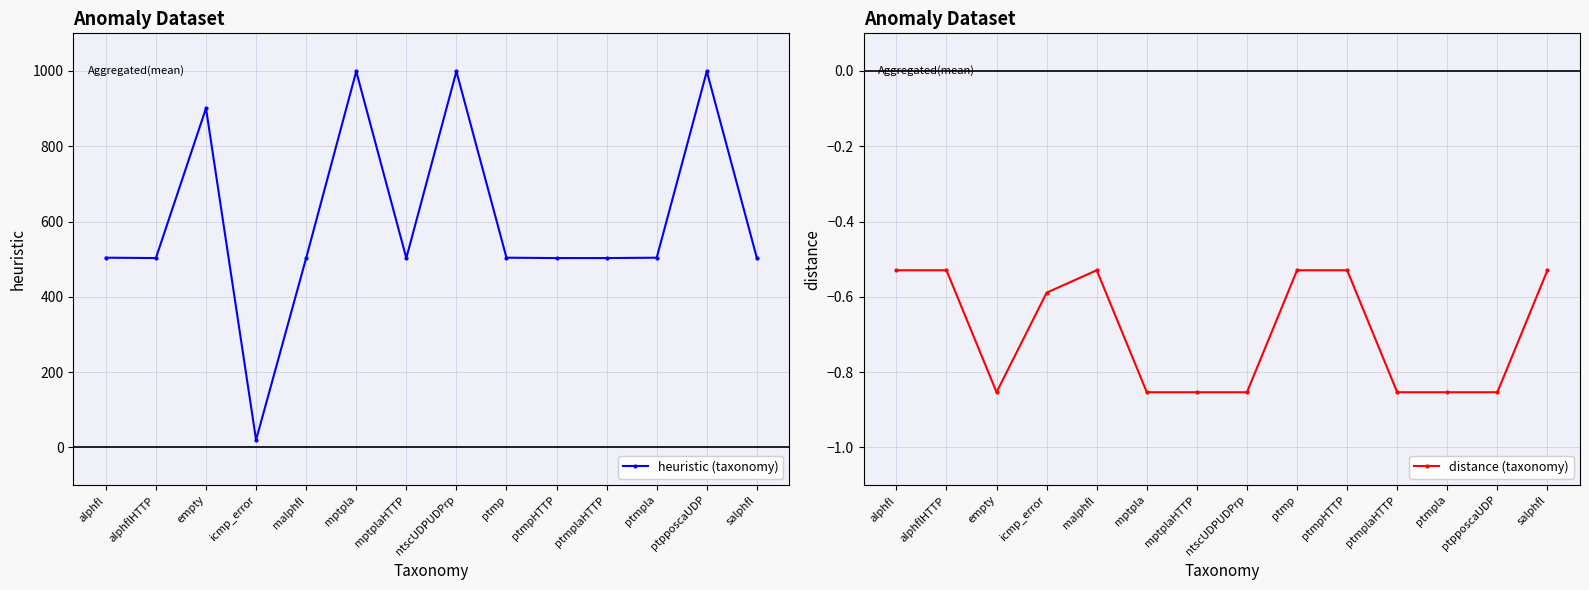

What are all the series names shown in the legend?

heuristic (taxonomy), distance (taxonomy)